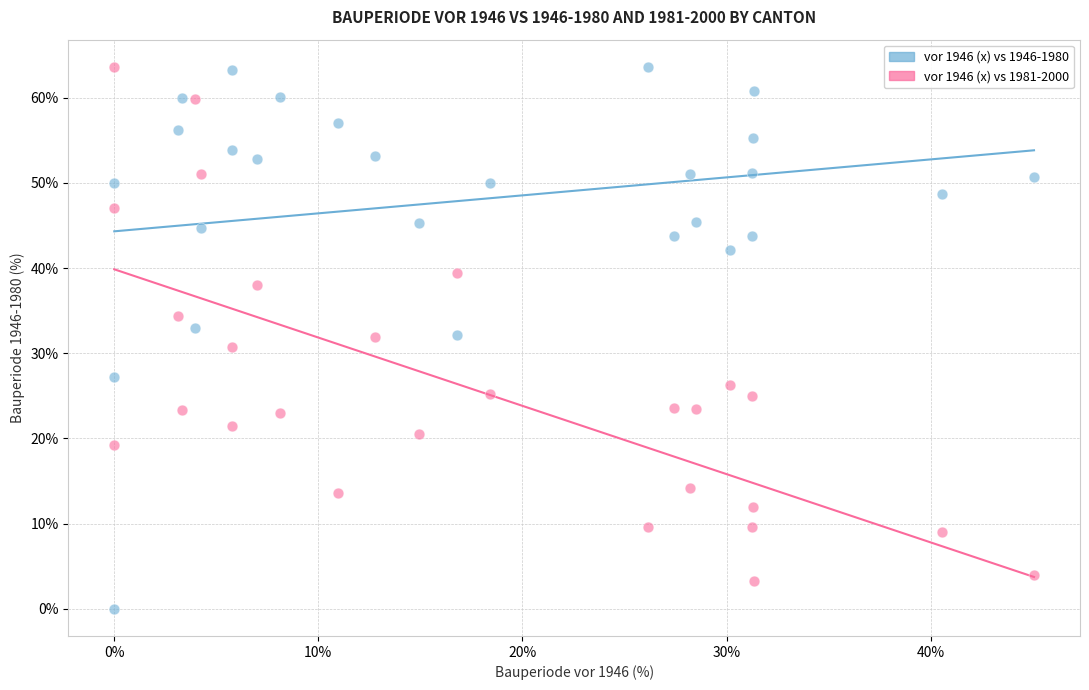

Across all data points, what is the range of Y values (max minus min)?

63.6